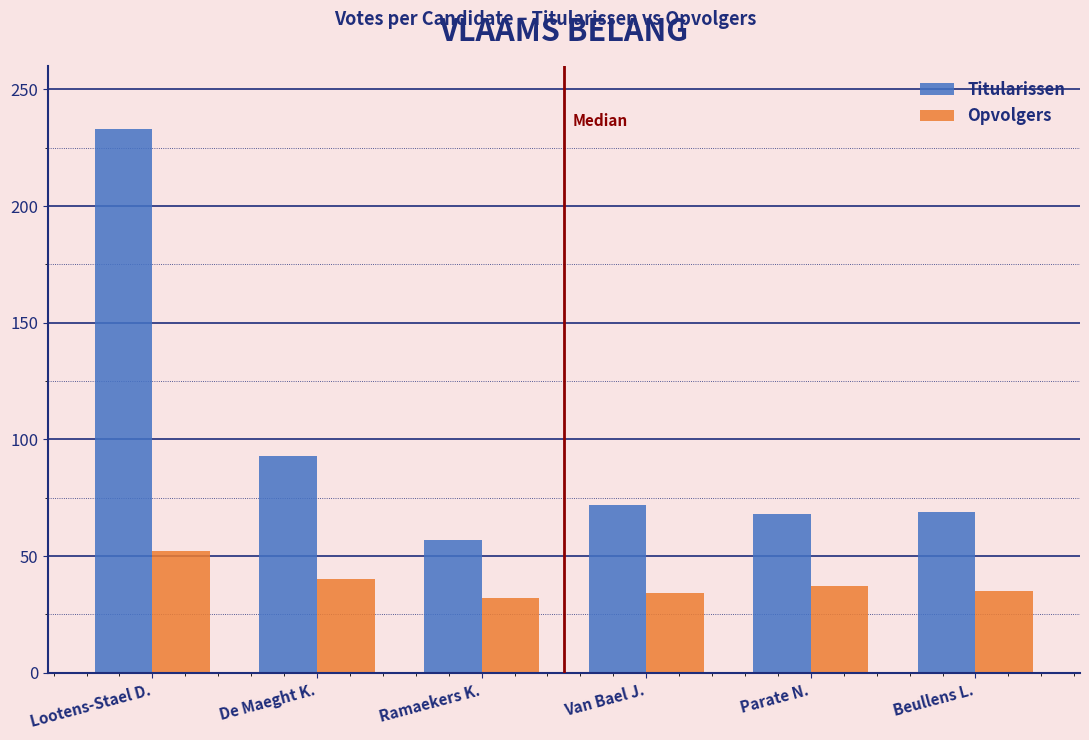

What is the lowest value of the Opvolgers series?

32